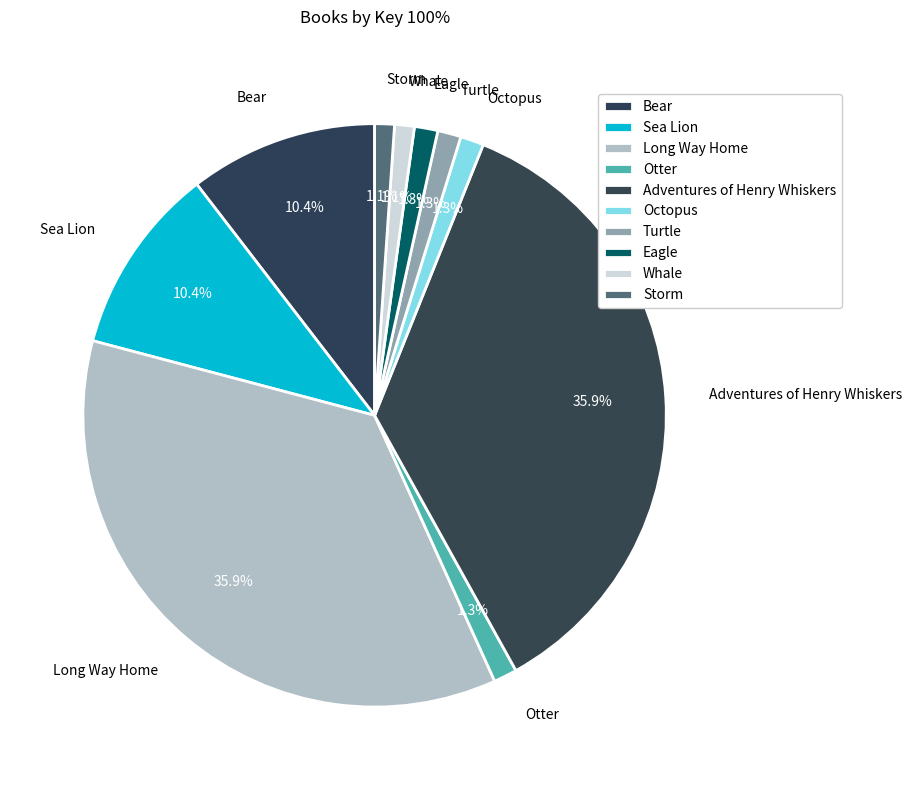

What is the ratio of the value at Octopus to the value at Turtle?

1.0